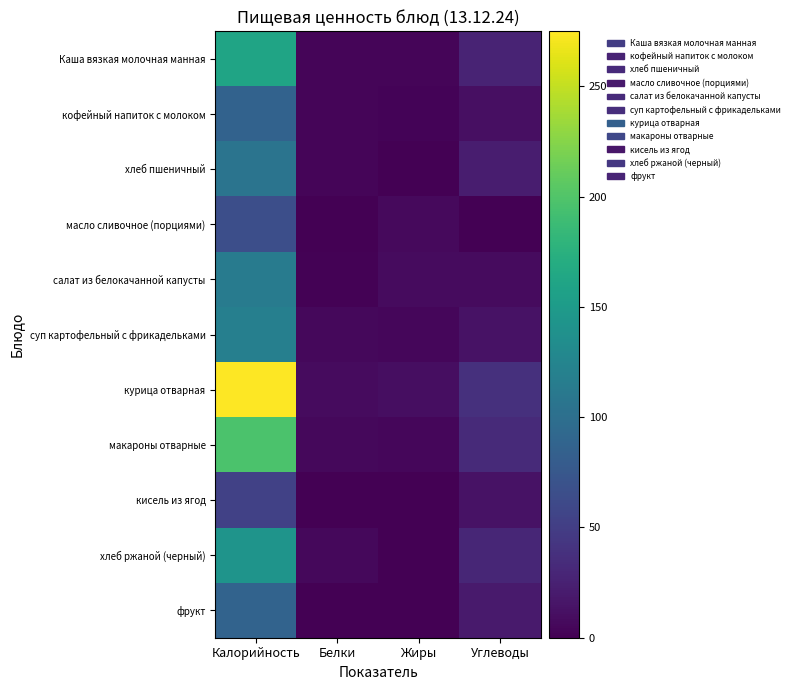

Reading right to left, list all the values displayed in this chart.

Каша вязкая молочная манная: Углеводы=27.8	Жиры=4.0	Белки=3.4	Калорийность=161.0
кофейный напиток с молоком: Углеводы=11.3	Жиры=2.9	Белки=3.8	Калорийность=86.0
хлеб пшеничный: Углеводы=22.1	Жиры=0.4	Белки=3.4	Калорийность=105.5
масло сливочное (порциями): Углеводы=0.1	Жиры=7.2	Белки=0.1	Калорийность=66.1
салат из белокачанной капусты: Углеводы=8.3	Жиры=8.1	Белки=2.1	Калорийность=114.3
суп картофельный с фрикадельками: Углеводы=13.6	Жиры=4.6	Белки=5.8	Калорийность=118.8
курица отварная: Углеводы=37.6	Жиры=10.2	Белки=8.3	Калорийность=274.9
макароны отварные: Углеводы=32.8	Жиры=4.9	Белки=5.4	Калорийность=196.8
кисель из ягод: Углеводы=13.0	Жиры=0.0	Белки=0.2	Калорийность=52.9
хлеб ржаной (черный): Углеводы=29.0	Жиры=1.0	Белки=5.6	Калорийность=142.0
фрукт: Углеводы=19.6	Жиры=0.8	Белки=0.8	Калорийность=88.0